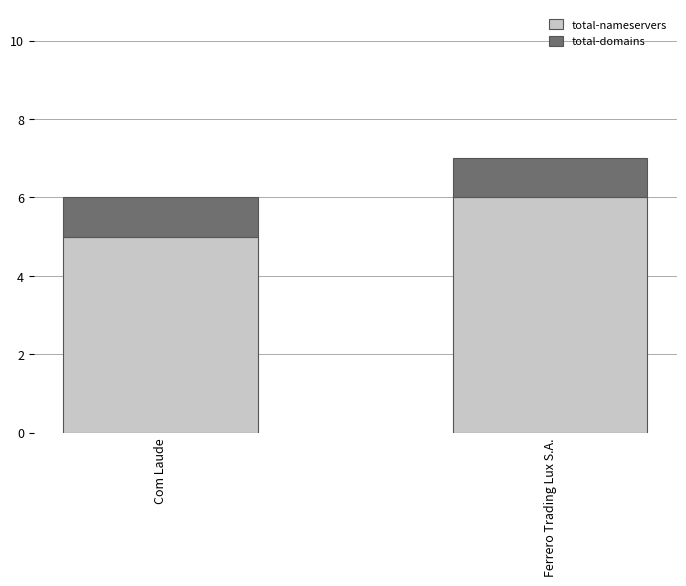

Count the number of categories in the chart.

2